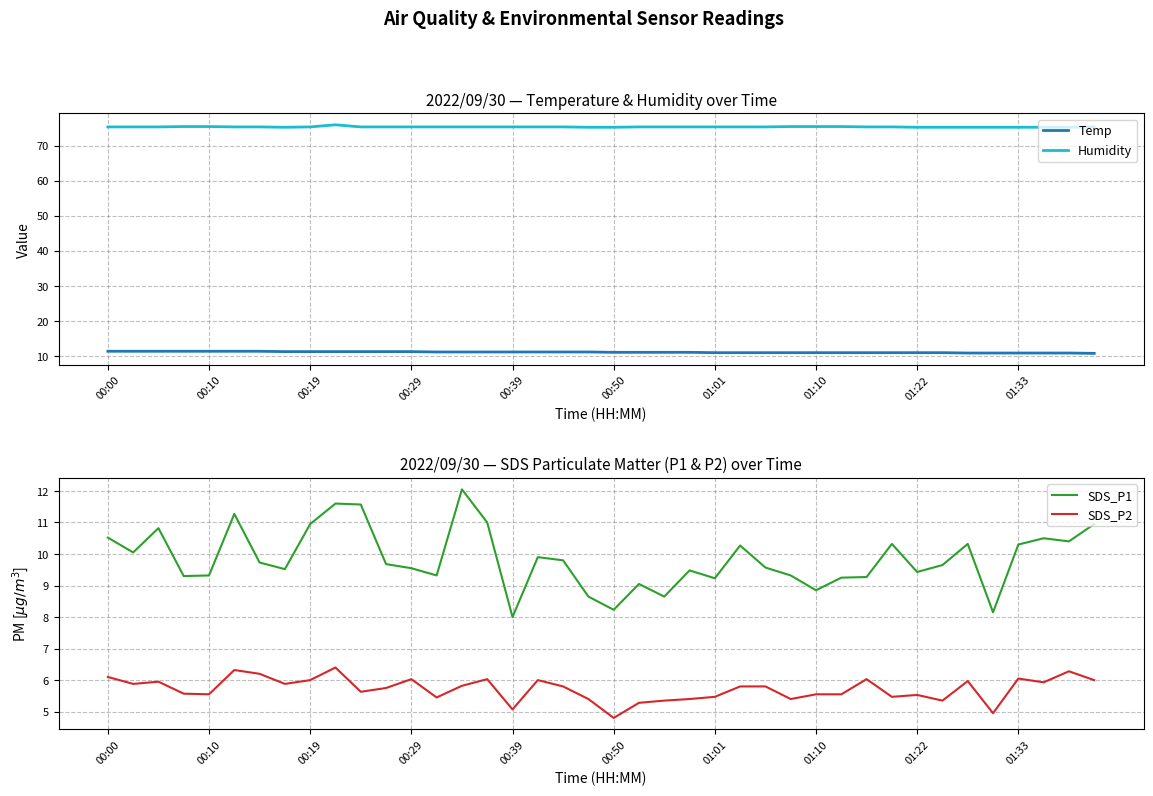

True or false: Humidity and SDS_P1 cross at least once.

False